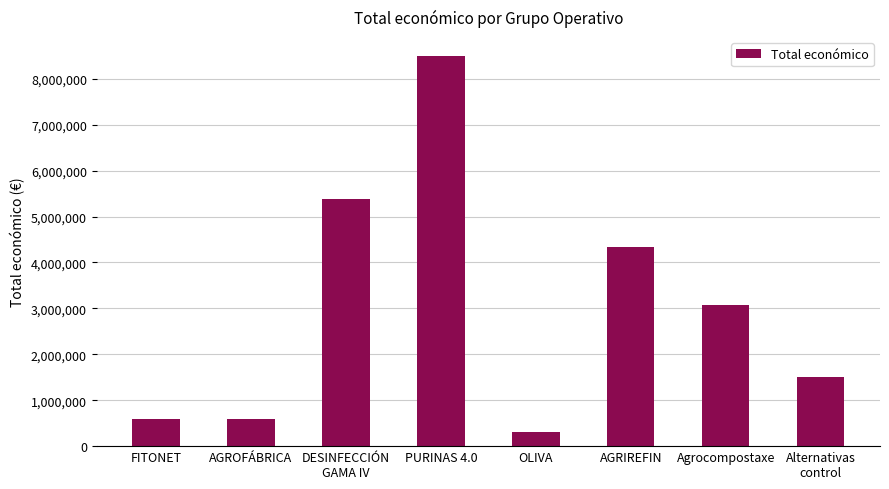

Does the chart contain stacked bars?

No